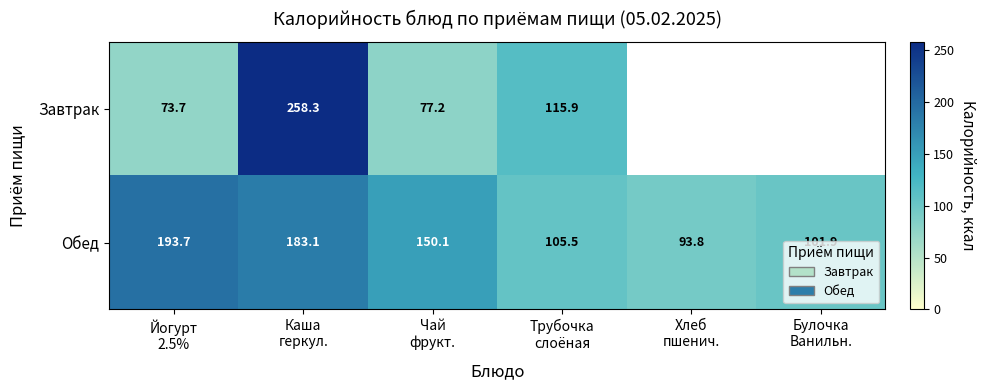

What is the lowest value of the Обед series?

93.8